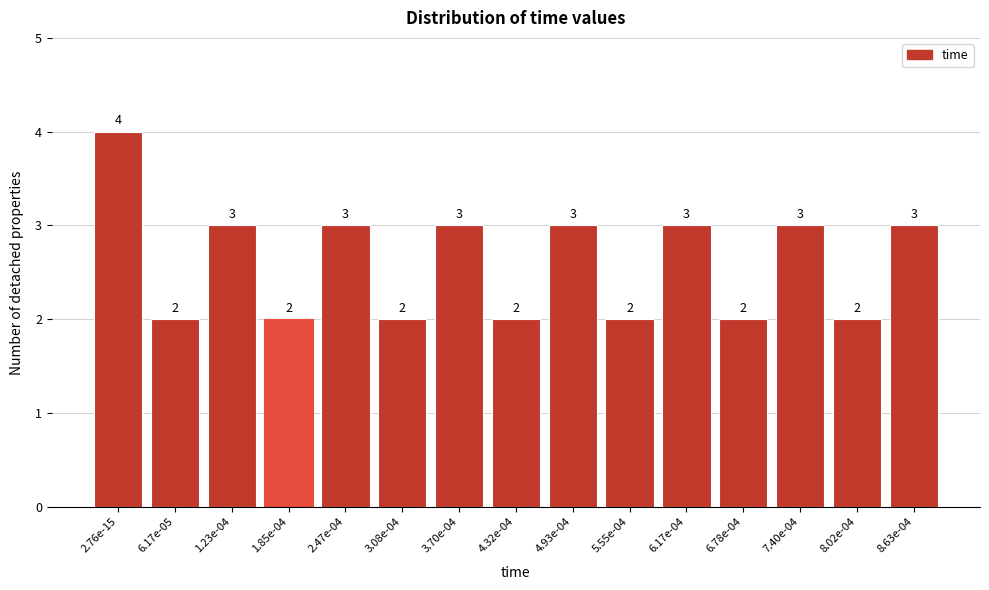

Reading right to left, what are all the values shown in this chart?

8.63e-04=3	8.02e-04=2	7.40e-04=3	6.78e-04=2	6.17e-04=3	5.55e-04=2	4.93e-04=3	4.32e-04=2	3.70e-04=3	3.08e-04=2	2.47e-04=3	1.85e-04=2	1.23e-04=3	6.17e-05=2	2.76e-15=4